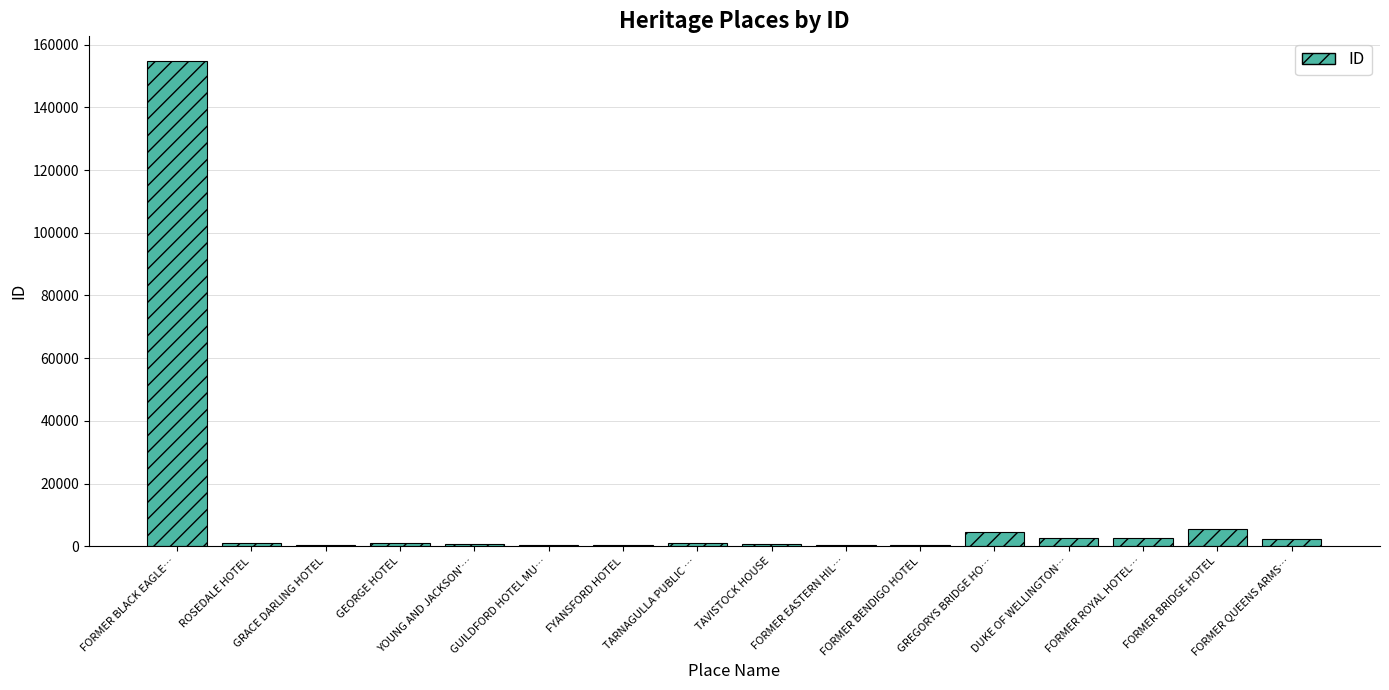

Between FORMER ROYAL HOTEL… and GREGORYS BRIDGE HO…, which is larger?

GREGORYS BRIDGE HO…